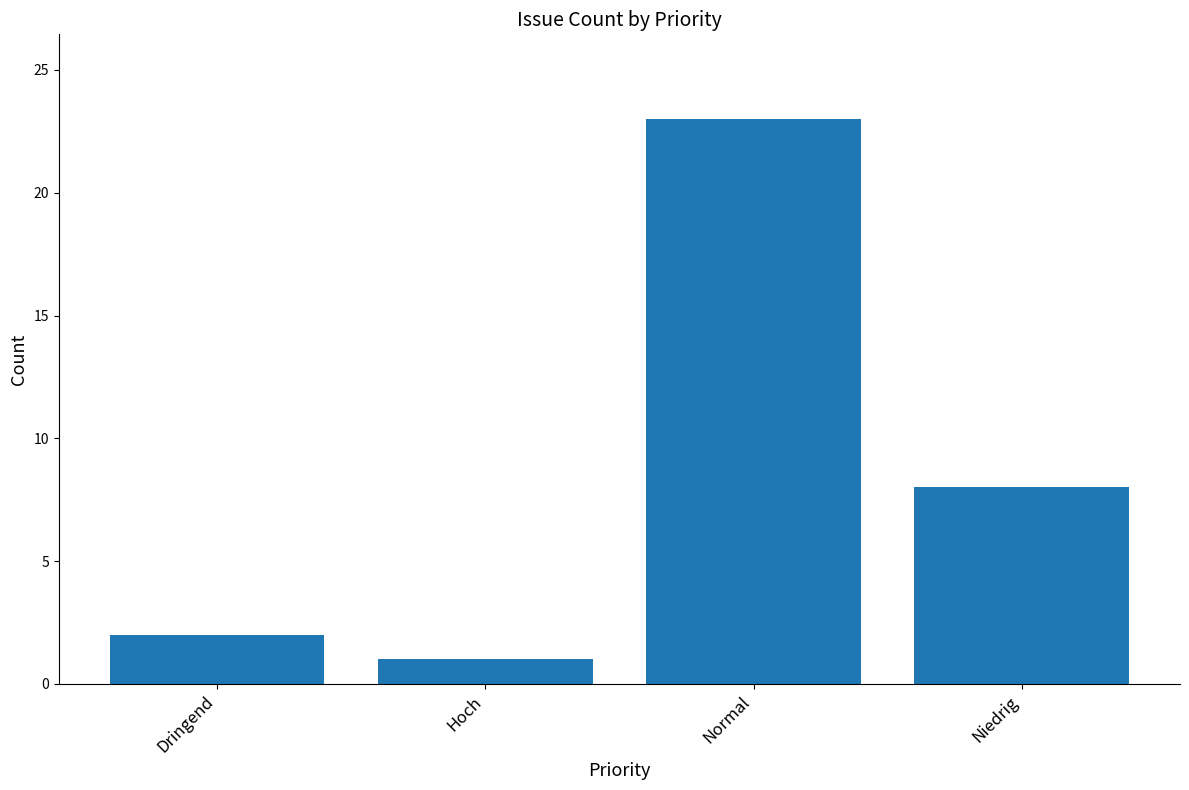

What is the ratio of the value at Hoch to the value at Dringend?

0.5